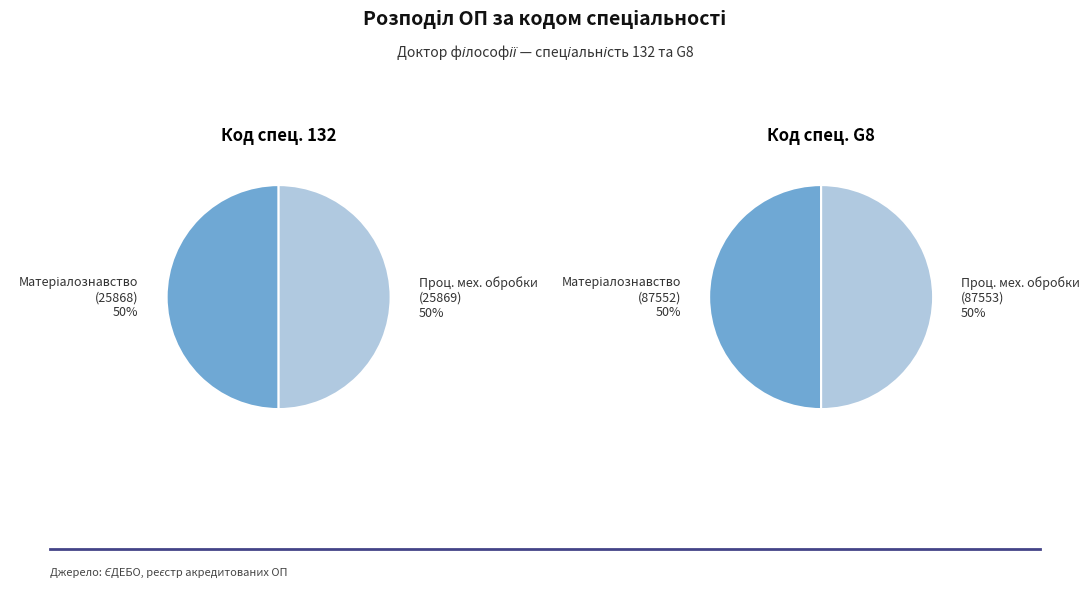

Between 0 and 1, which is larger?

1